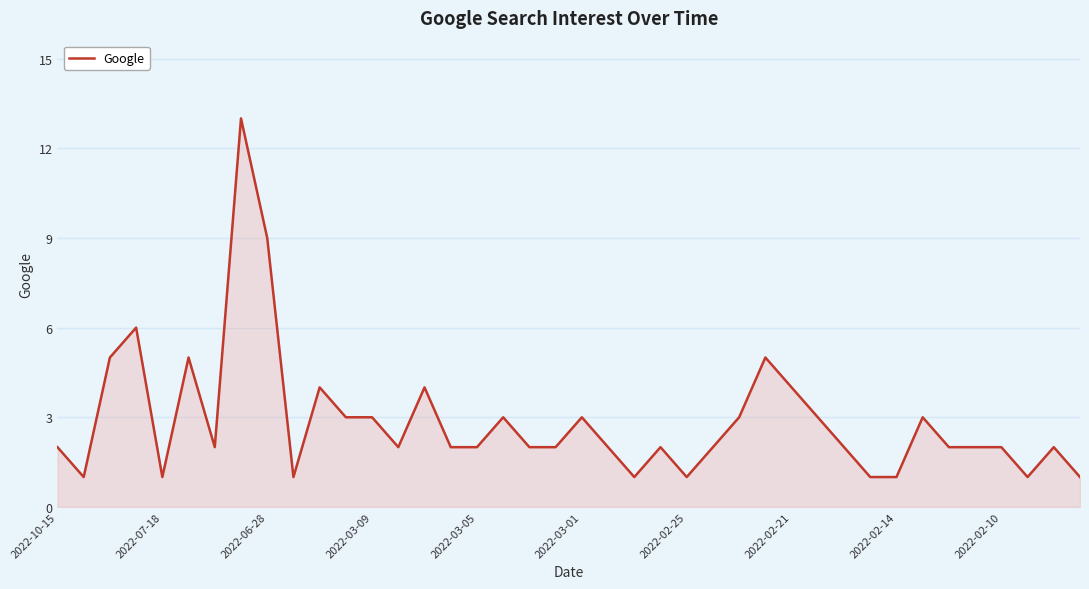

Reading right to left, extract all data points from this chart.

1	2	1	2	2	2	3	1	1	2	3	4	5	3	2	1	2	1	2	3	2	2	3	2	2	4	2	3	3	4	1	9	13	2	5	1	6	5	1	2